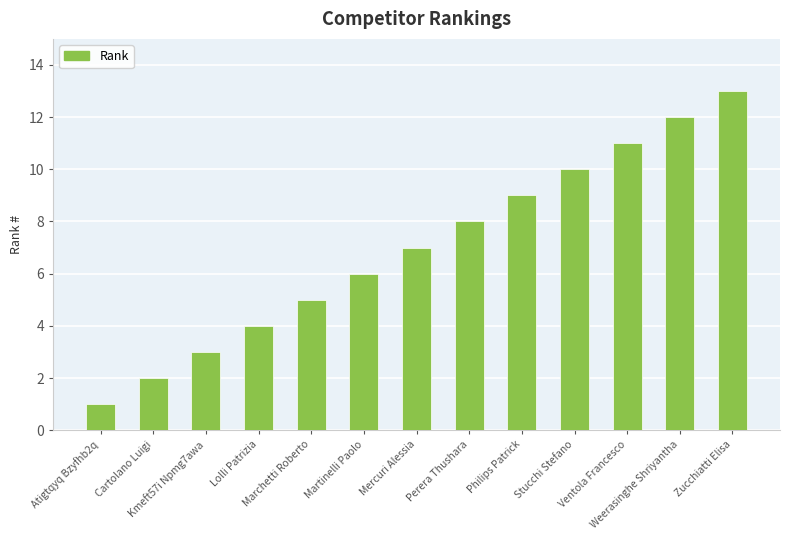

Is it true that the value at Philips Patrick is 4?

False